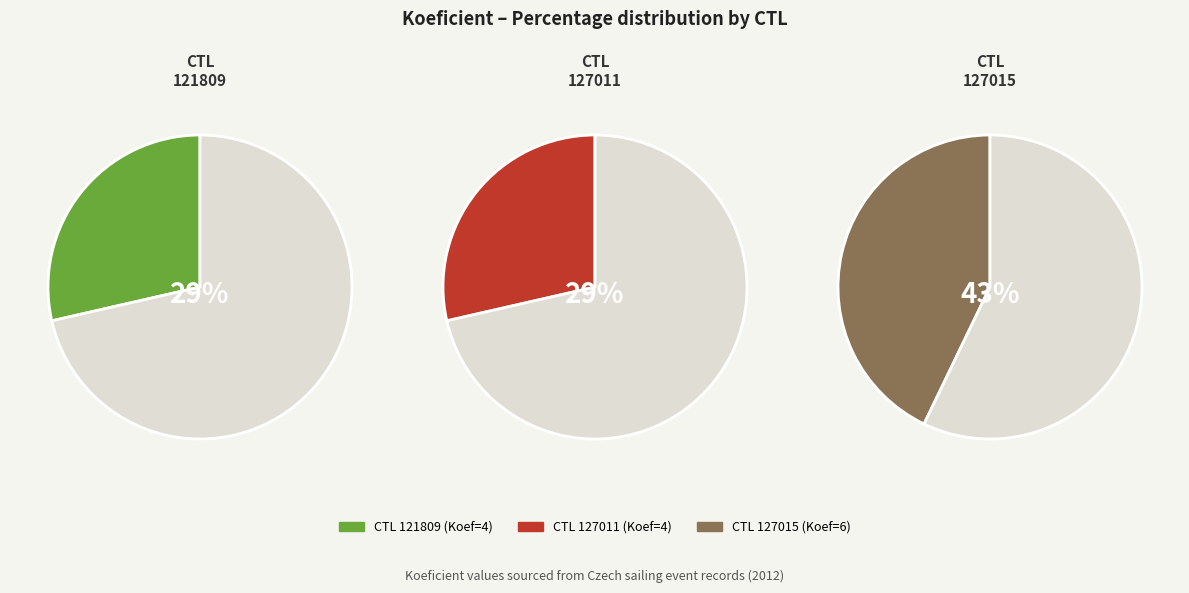

Approximately how many times larger is the value at 127011 compared to 127015?

0.7